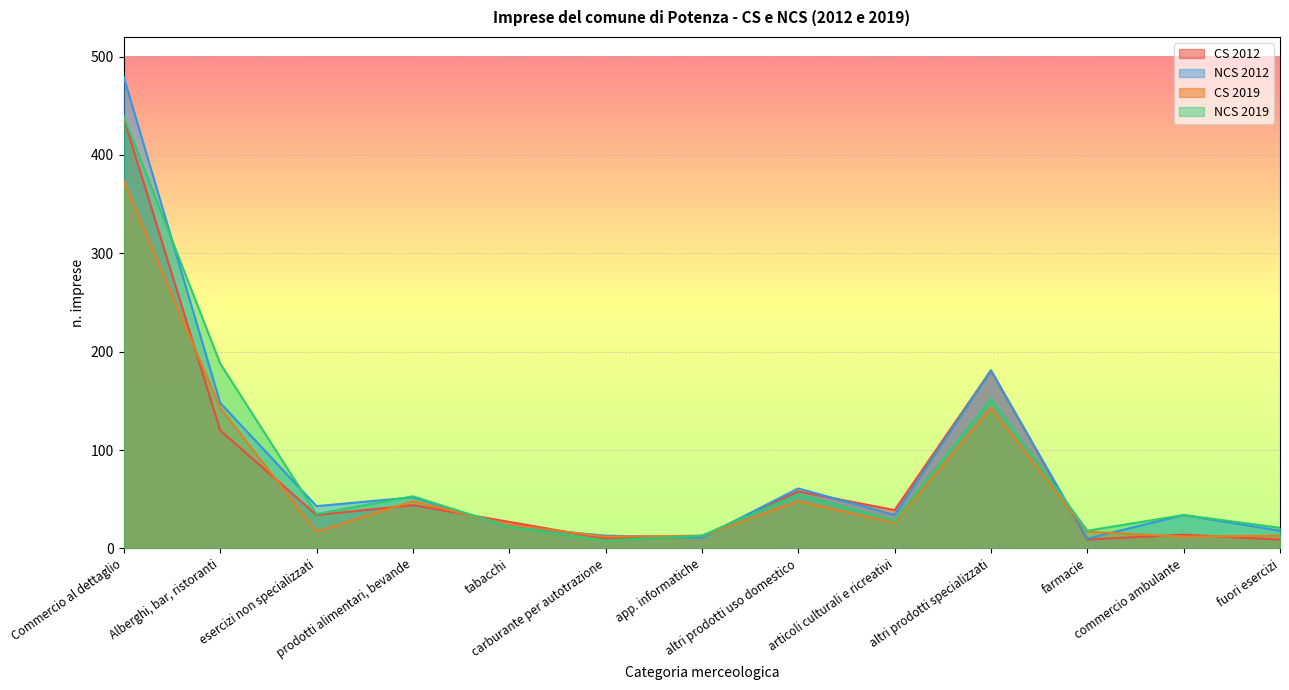

Which series has the widest spread of values?

NCS 2012